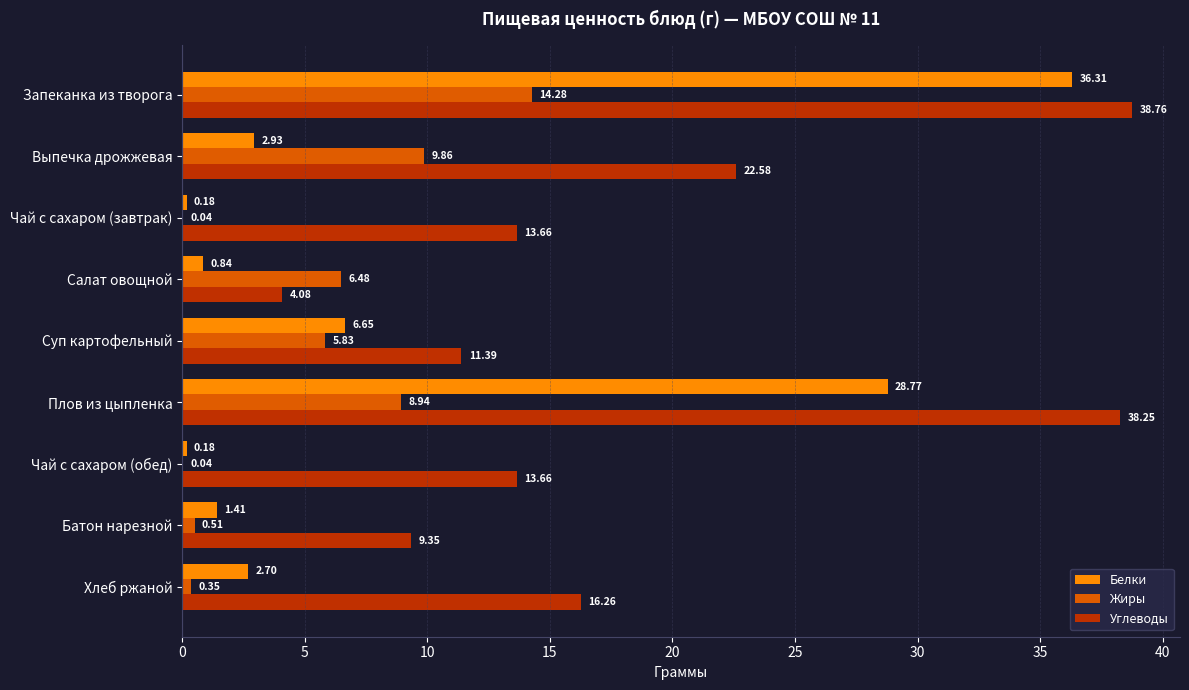

Between Суп картофельный and Батон нарезной, which series saw the biggest shift?

Жиры